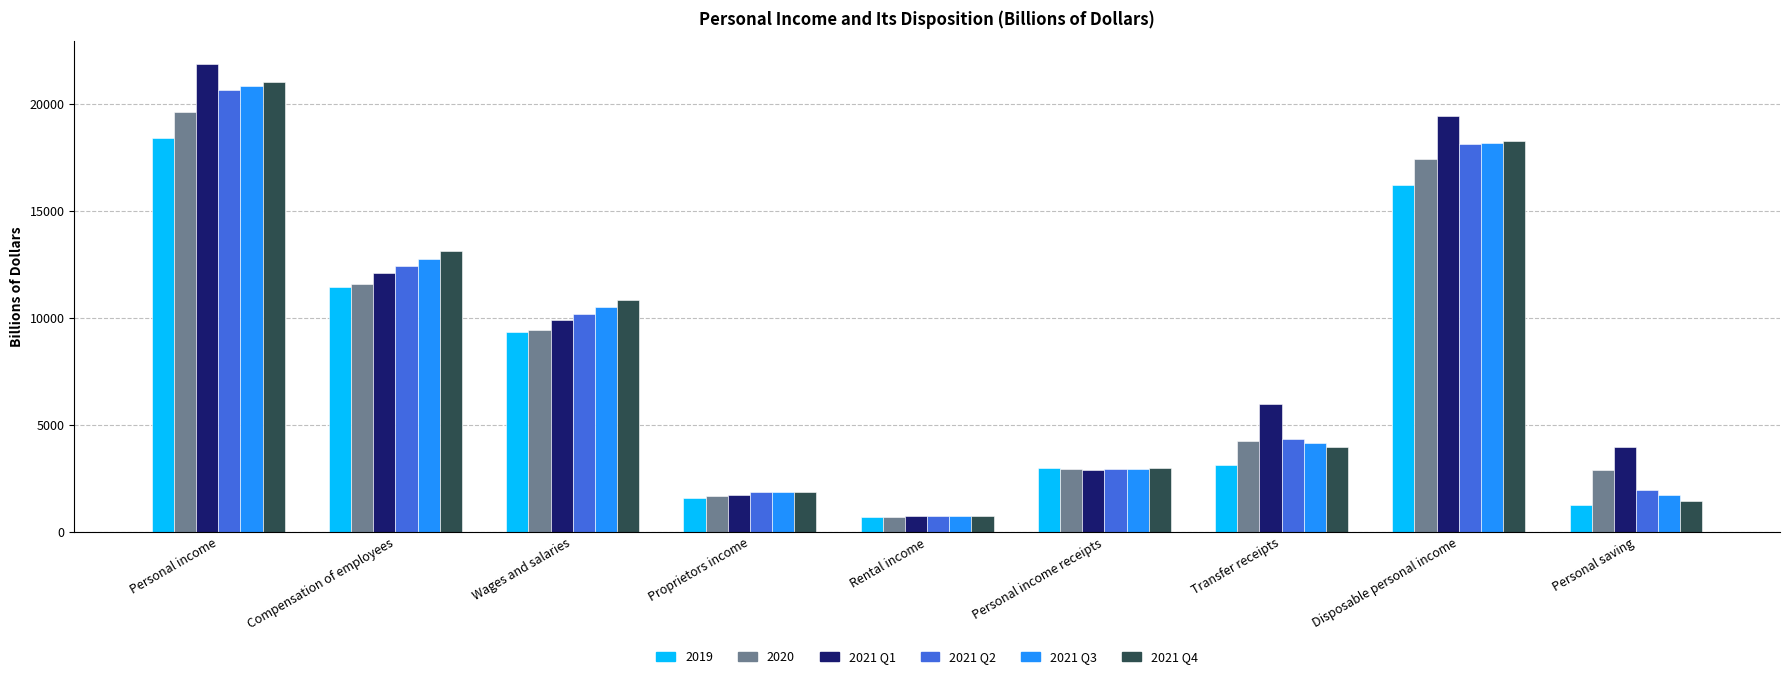

What is the spread (max minus min) of values at Compensation of employees?

1684.9